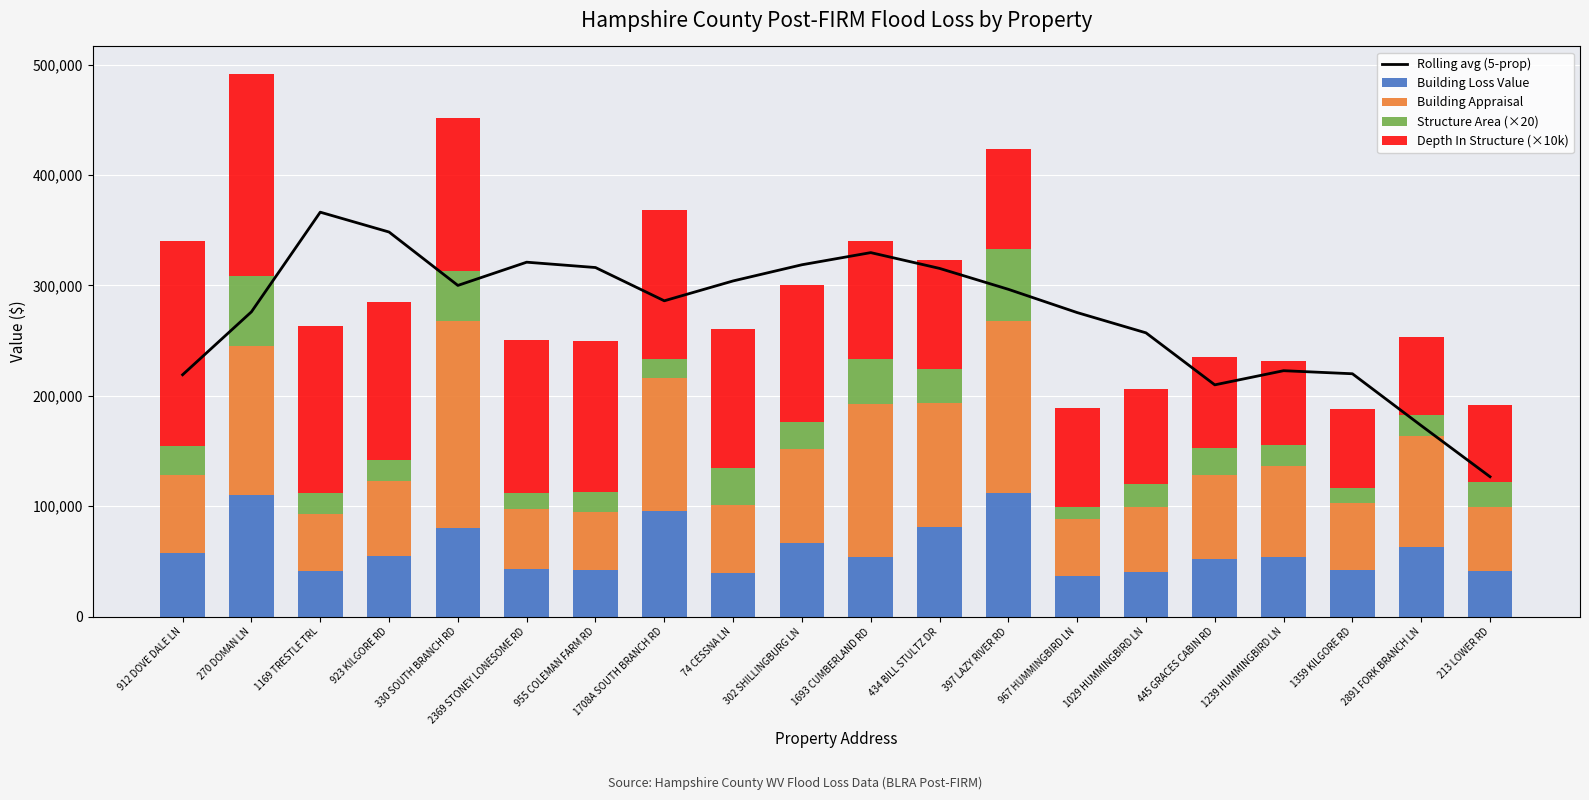

How many values in the Depth In Structure (×10k) series are below 124000?

10